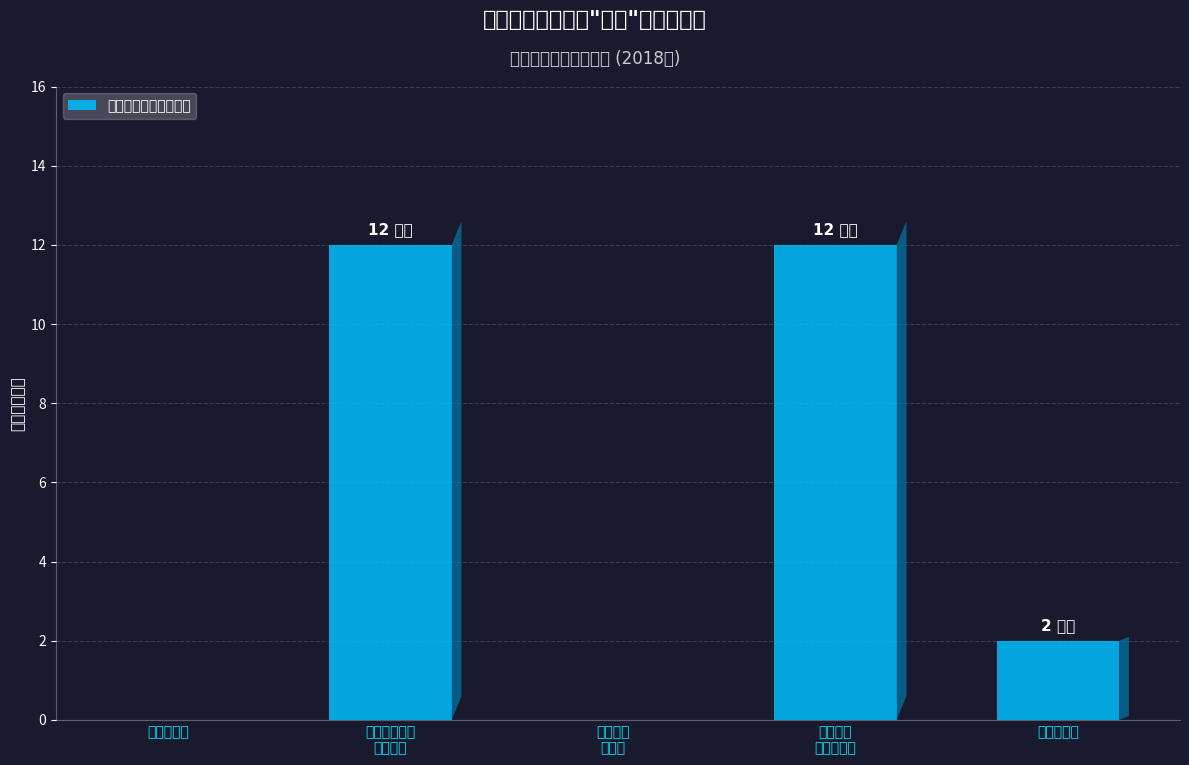

True or false: the data shows 5 at 公务用车
购置费.

False